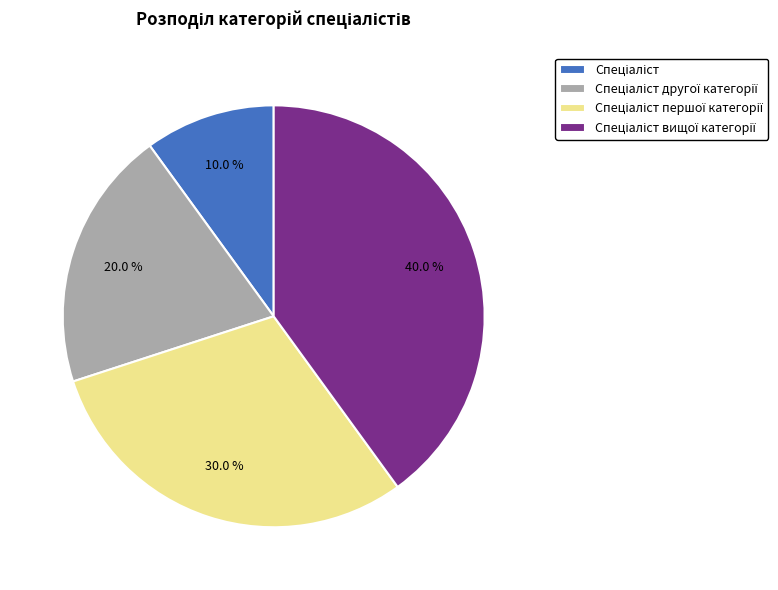

Is there any slice that represents more than half of the pie?

No